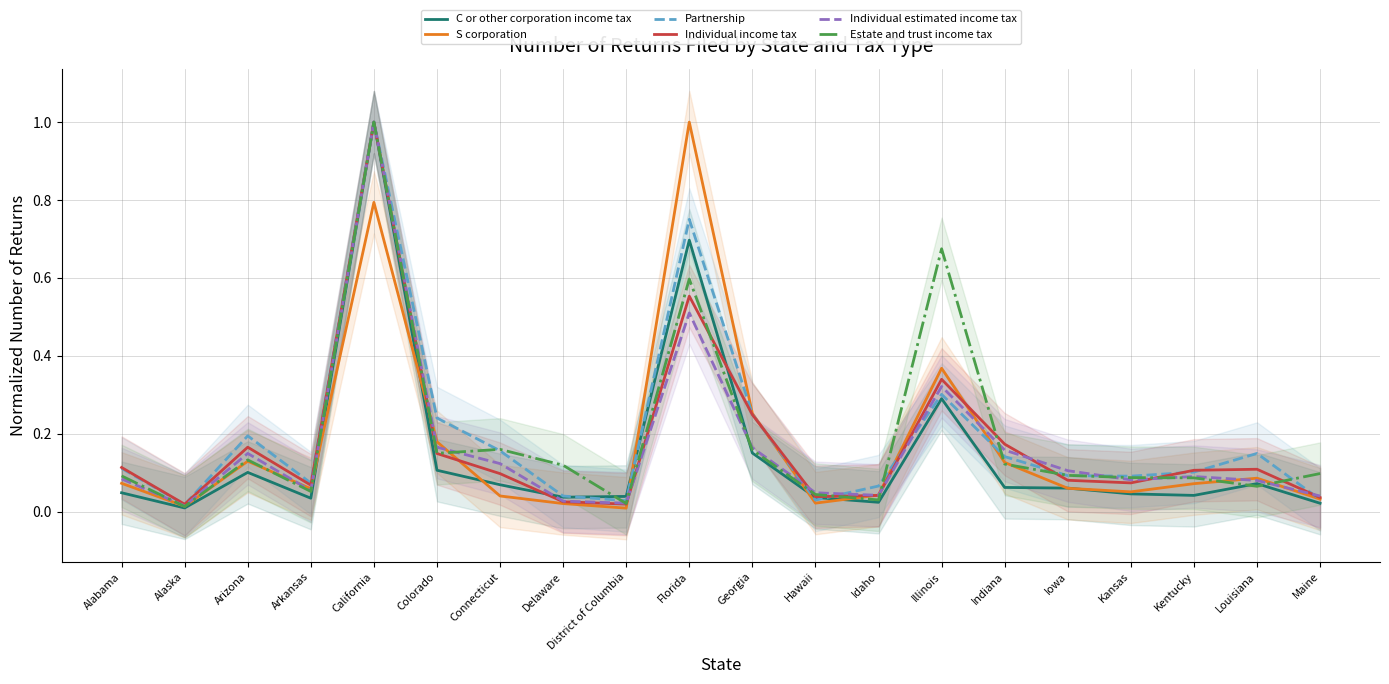

Reading left to right, extract all data points from this chart.

C or other corporation income tax: Alabama=0.0	Alaska=0.0	Arizona=0.1	Arkansas=0.0	California=1.0	Colorado=0.1	Connecticut=0.1	Delaware=0.0	District of Columbia=0.0	Florida=0.7	Georgia=0.2	Hawaii=0.0	Idaho=0.0	Illinois=0.3	Indiana=0.1	Iowa=0.1	Kansas=0.0	Kentucky=0.0	Louisiana=0.1	Maine=0.0
S corporation: Alabama=0.1	Alaska=0.0	Arizona=0.1	Arkansas=0.1	California=0.8	Colorado=0.2	Connecticut=0.0	Delaware=0.0	District of Columbia=0.0	Florida=1.0	Georgia=0.3	Hawaii=0.0	Idaho=0.0	Illinois=0.4	Indiana=0.1	Iowa=0.1	Kansas=0.1	Kentucky=0.1	Louisiana=0.1	Maine=0.0
Partnership: Alabama=0.1	Alaska=0.0	Arizona=0.2	Arkansas=0.1	California=1.0	Colorado=0.2	Connecticut=0.2	Delaware=0.0	District of Columbia=0.0	Florida=0.8	Georgia=0.3	Hawaii=0.0	Idaho=0.1	Illinois=0.3	Indiana=0.1	Iowa=0.1	Kansas=0.1	Kentucky=0.1	Louisiana=0.1	Maine=0.0
Individual income tax: Alabama=0.1	Alaska=0.0	Arizona=0.2	Arkansas=0.1	California=1.0	Colorado=0.1	Connecticut=0.1	Delaware=0.0	District of Columbia=0.0	Florida=0.6	Georgia=0.2	Hawaii=0.0	Idaho=0.0	Illinois=0.3	Indiana=0.2	Iowa=0.1	Kansas=0.1	Kentucky=0.1	Louisiana=0.1	Maine=0.0
Individual estimated income tax: Alabama=0.1	Alaska=0.0	Arizona=0.1	Arkansas=0.1	California=1.0	Colorado=0.2	Connecticut=0.1	Delaware=0.0	District of Columbia=0.0	Florida=0.5	Georgia=0.2	Hawaii=0.0	Idaho=0.0	Illinois=0.3	Indiana=0.2	Iowa=0.1	Kansas=0.1	Kentucky=0.1	Louisiana=0.1	Maine=0.0
Estate and trust income tax: Alabama=0.1	Alaska=0.0	Arizona=0.1	Arkansas=0.1	California=1.0	Colorado=0.1	Connecticut=0.2	Delaware=0.1	District of Columbia=0.0	Florida=0.6	Georgia=0.2	Hawaii=0.0	Idaho=0.0	Illinois=0.7	Indiana=0.1	Iowa=0.1	Kansas=0.1	Kentucky=0.1	Louisiana=0.1	Maine=0.1